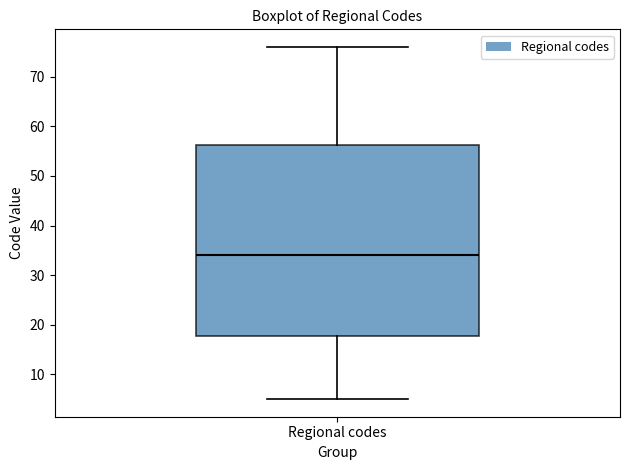

Where does the median line of the box for Regional codes sit on the y-axis? The values are not printed on the chart, so give them approximately, as read against the axis.

34